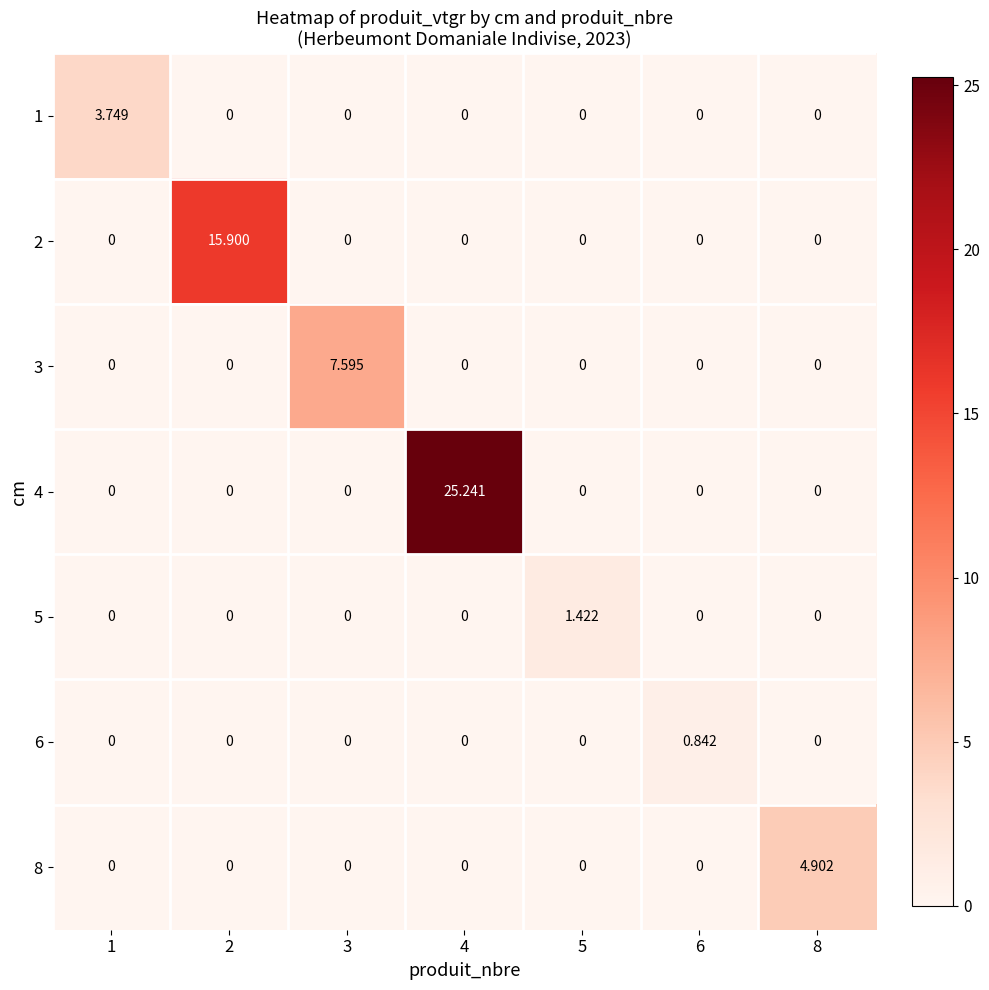

Is the value of 2 at 8 greater than the value of 4 at 4?

No